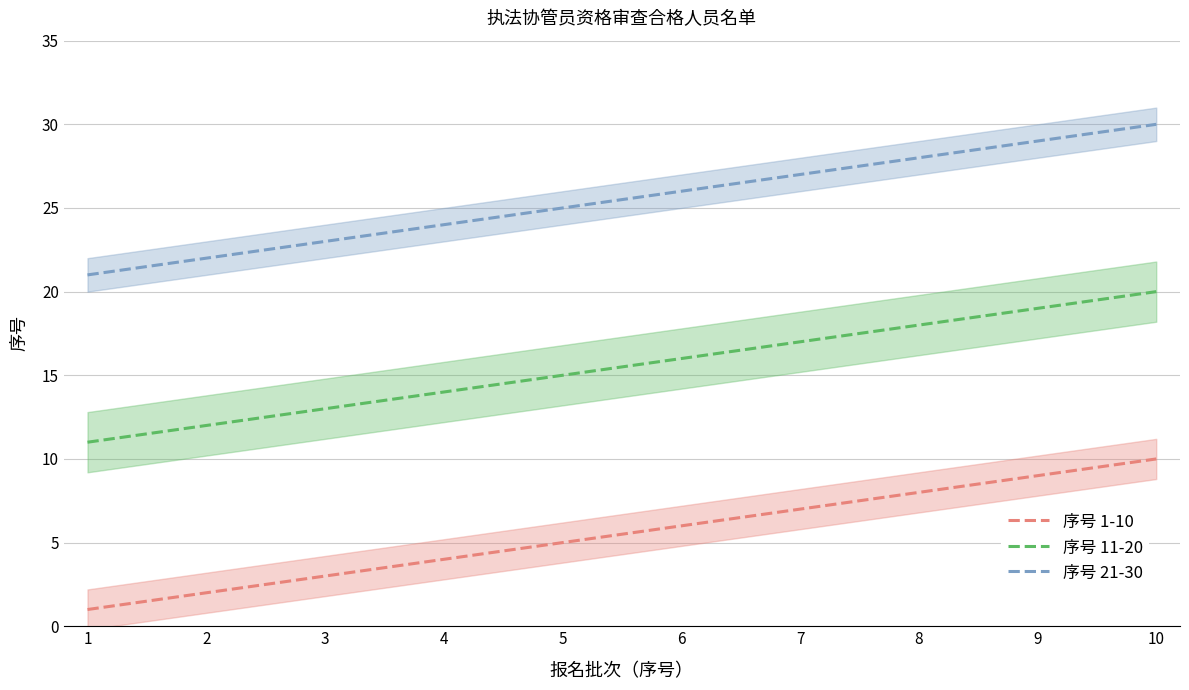

What is the approximate value of 序号 1-10 at 3?

3